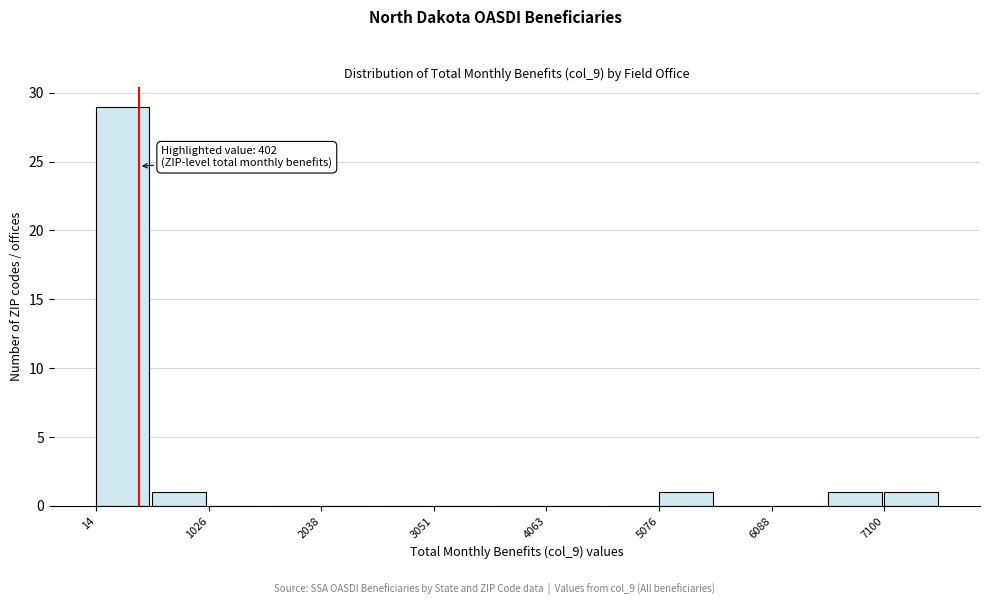

Around what value on the x-axis is the tallest bar? Give the approximate position of its centre, as read against the axis.

200